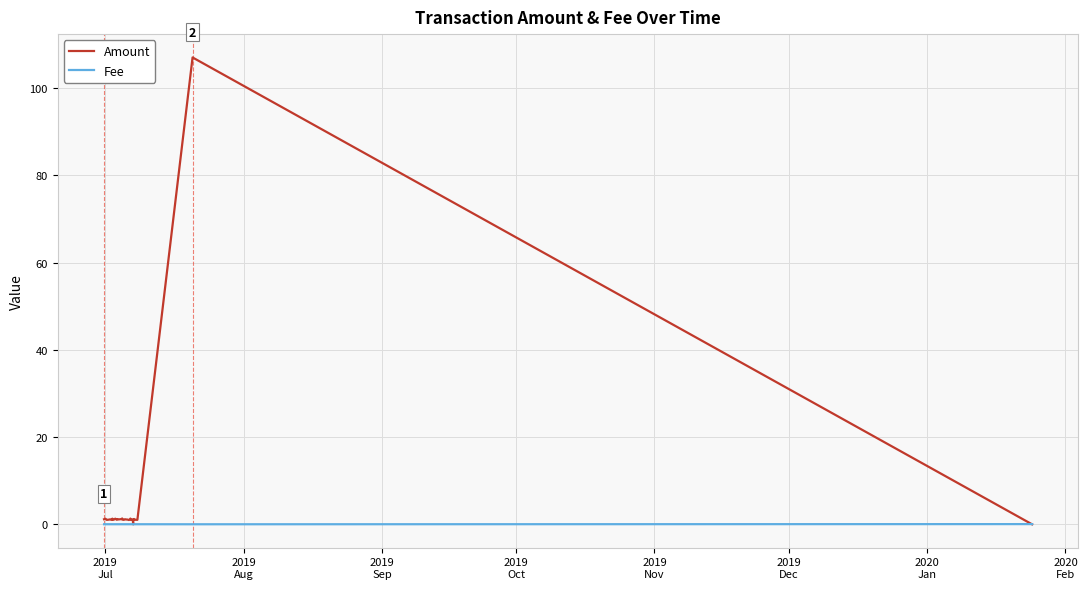

Which series has the largest range (max minus min)?

Amount